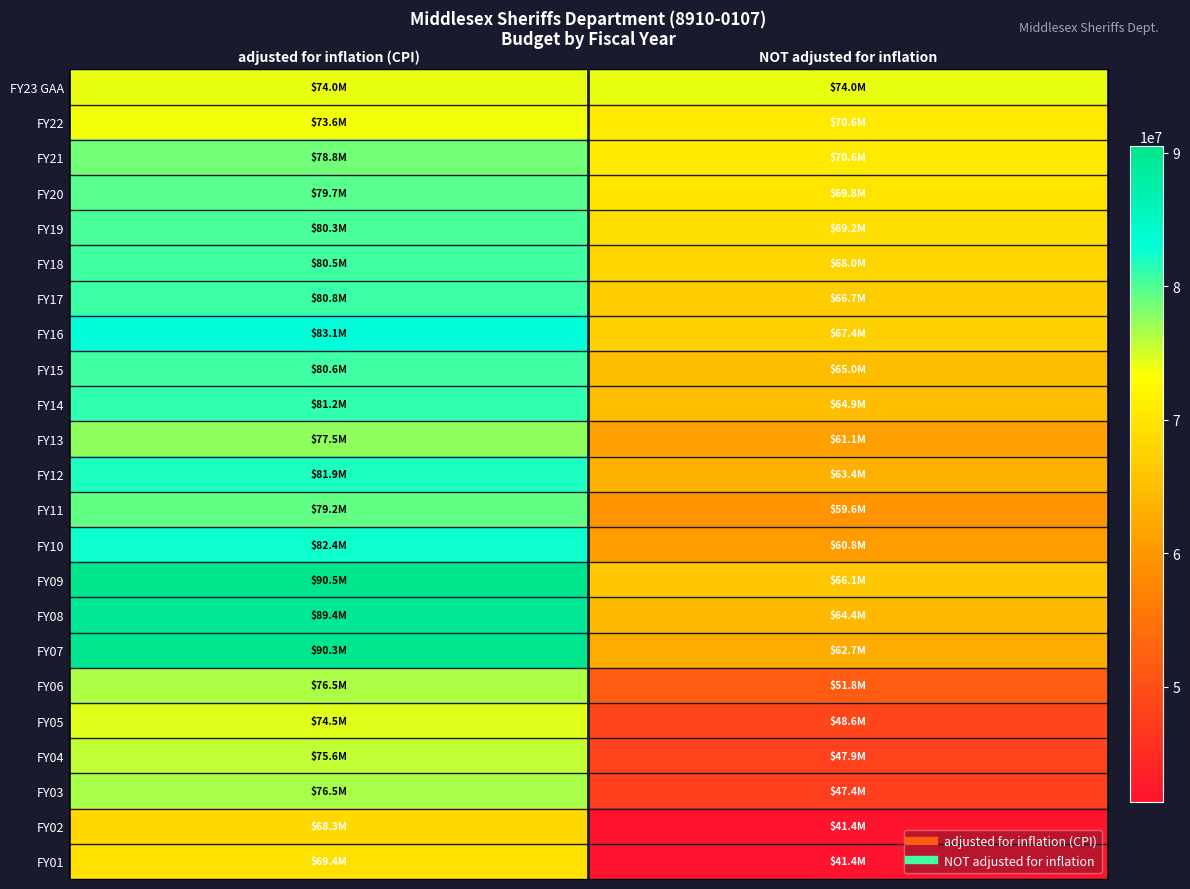

At which category does the chart reach its minimum across all series?

NOT adjusted for inflation